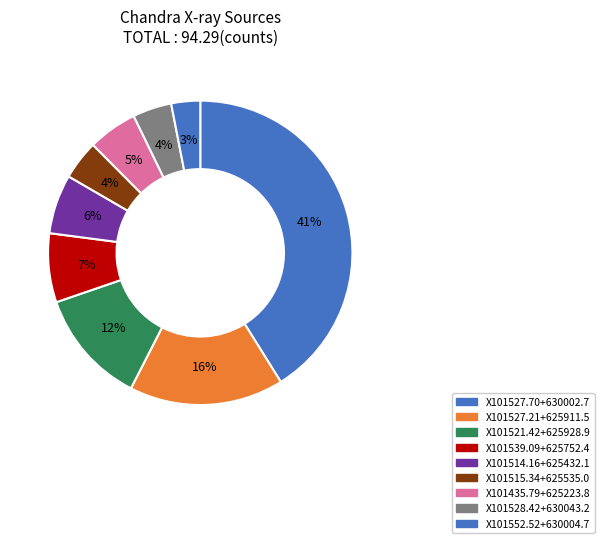

What is the largest slice in the pie chart?

X101527.70+630002.7